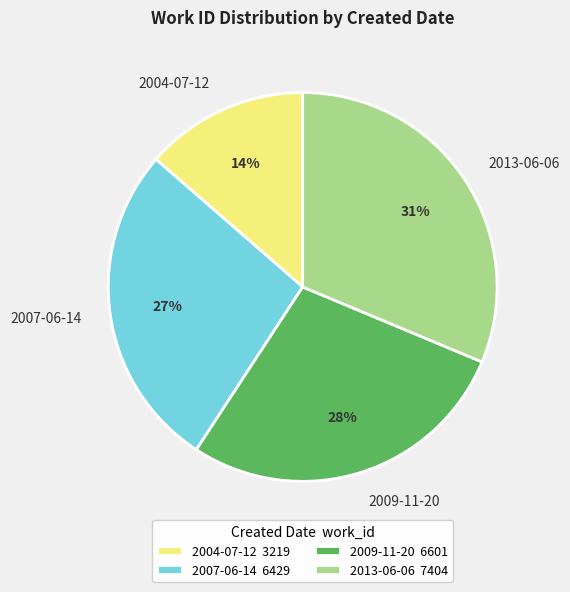

What percentage is the 2009-11-20 slice, to the nearest percent?

28%